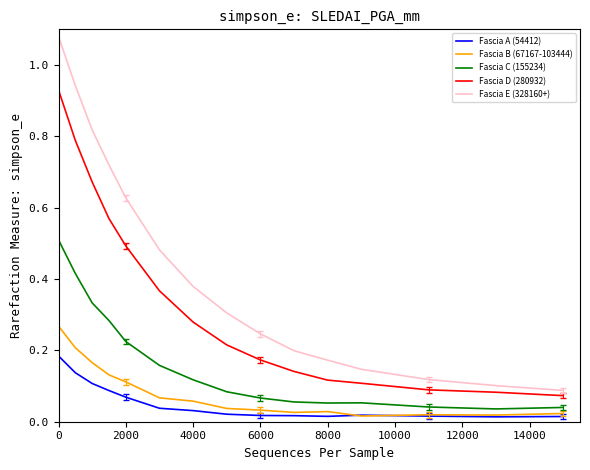

What are all the series names shown in the legend?

Fascia A (54412), Fascia B (67167-103444), Fascia C (155234), Fascia D (280932), Fascia E (328160+)